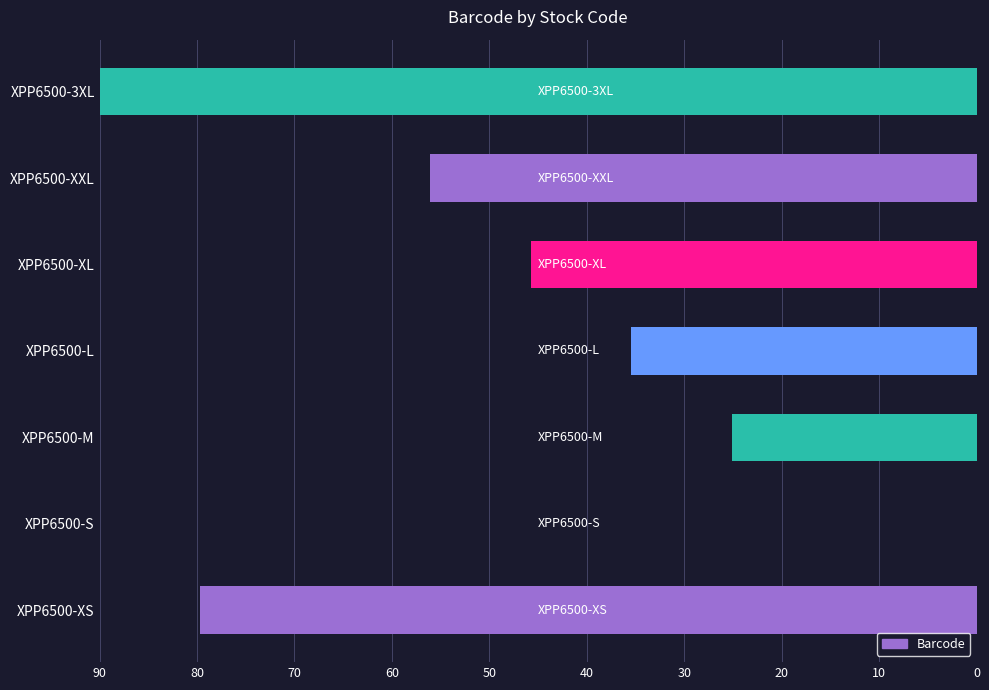

What is the sum of all values?

332.0